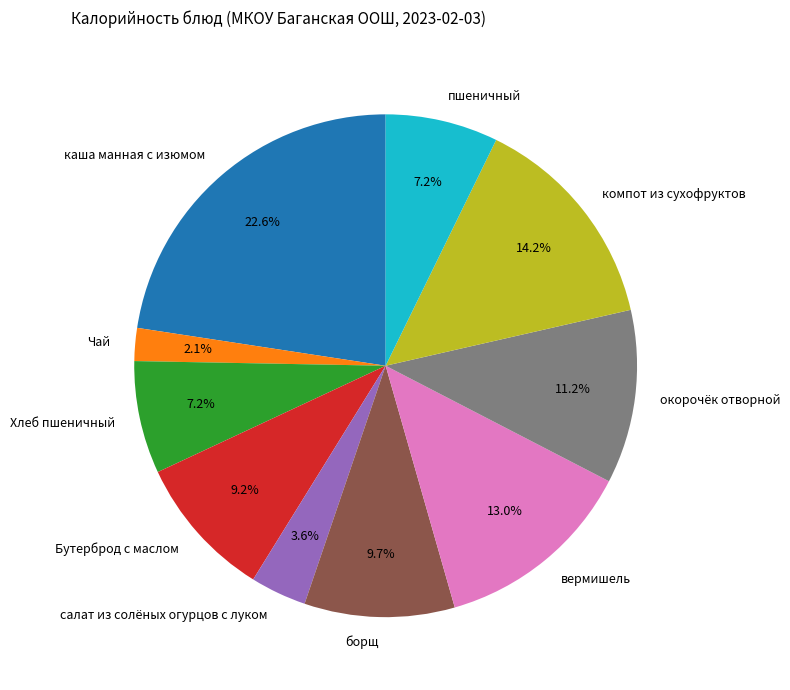

How many slices are in this pie chart?

10